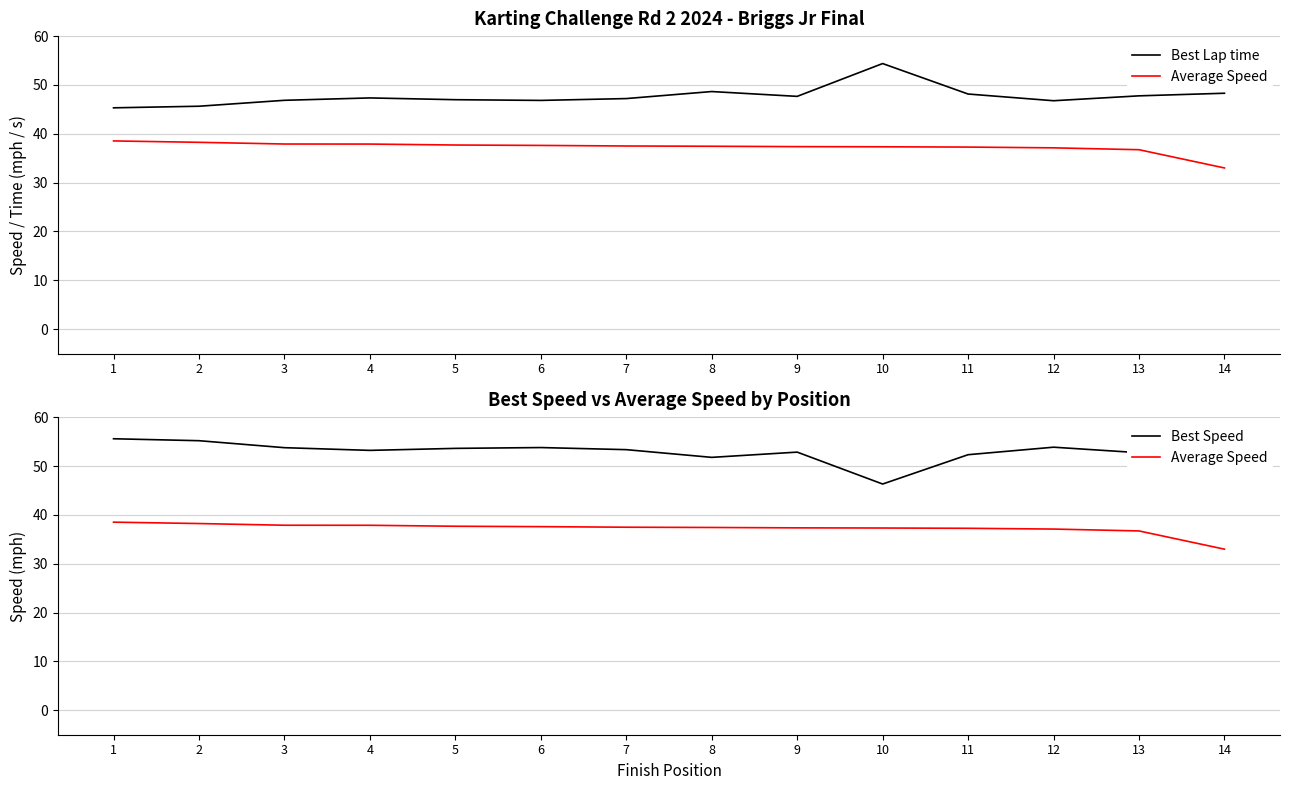

How many lines are shown in the chart?

3